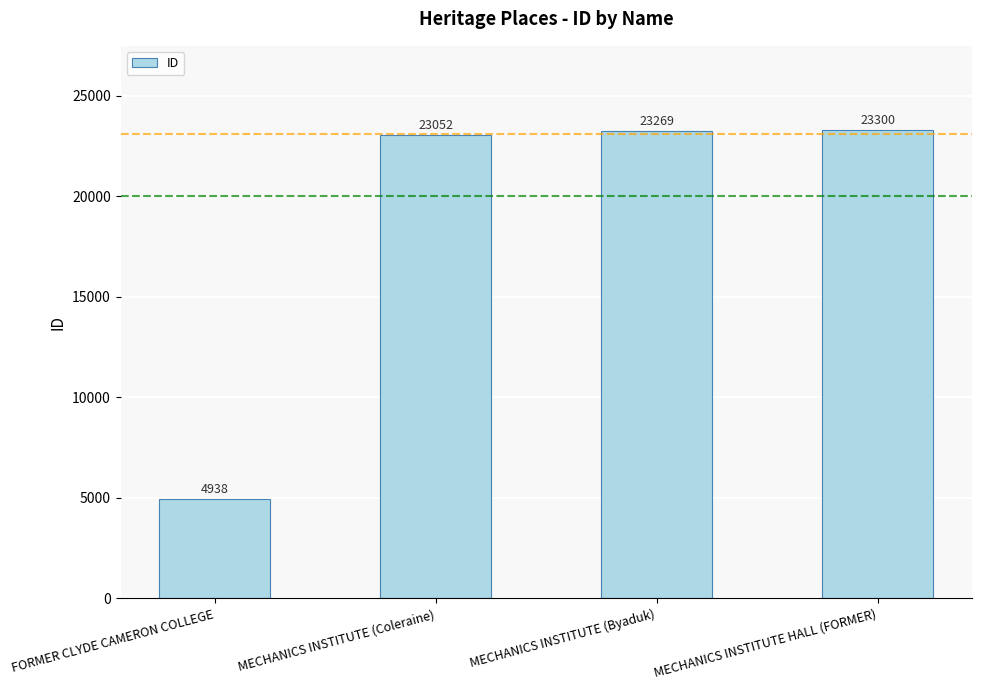

What is the difference between the values at FORMER CLYDE CAMERON COLLEGE and MECHANICS INSTITUTE HALL (FORMER)?

18362